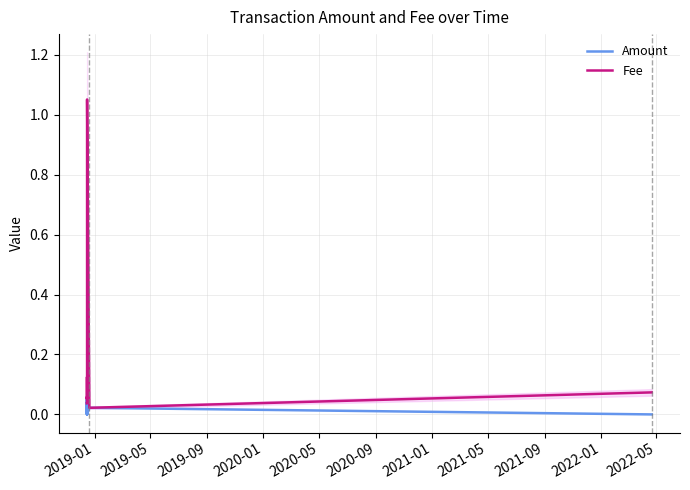

Reading left to right, list all the values displayed in this chart.

Amount: 0.0	0.0	0.0	0.1	0.0	0.0	0.1	0.1	0.0	0.0	0.0	0.0
Fee: 0.0	0.0	0.0	0.1	0.1	0.1	0.1	0.1	0.1	1.1	0.0	0.1